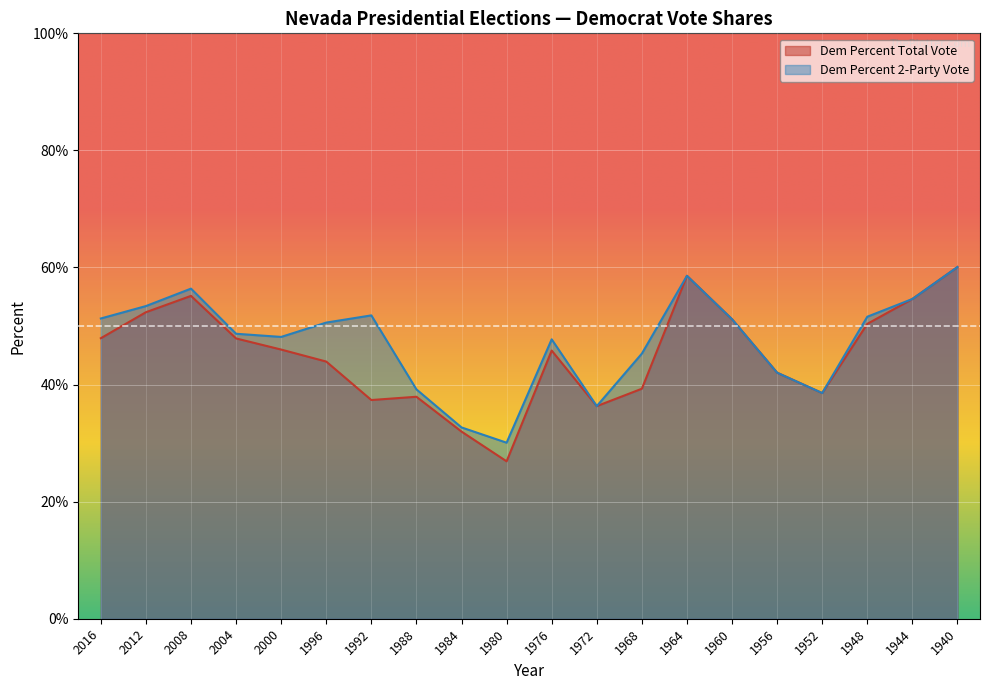

How many lines are shown in the chart?

2